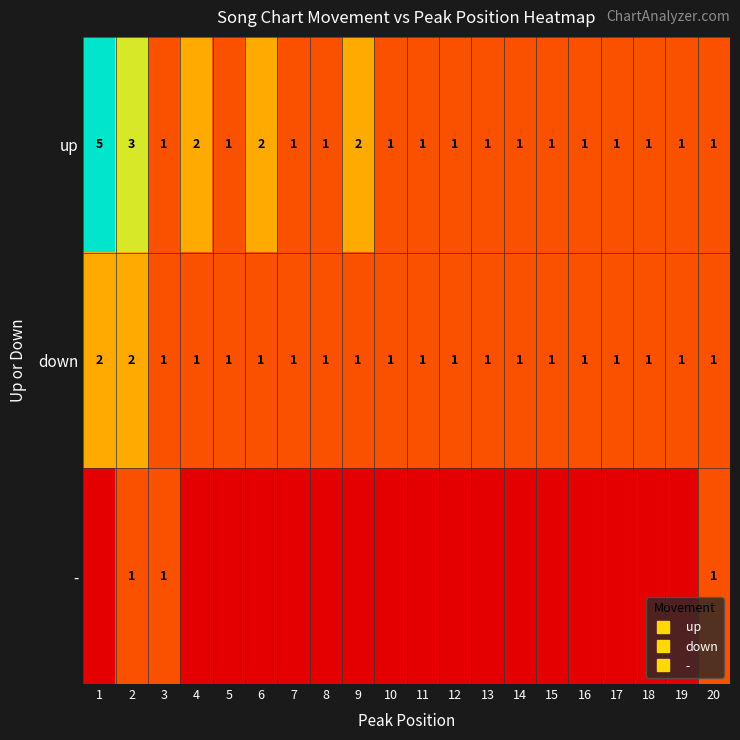

Count the number of data series in this chart.

3